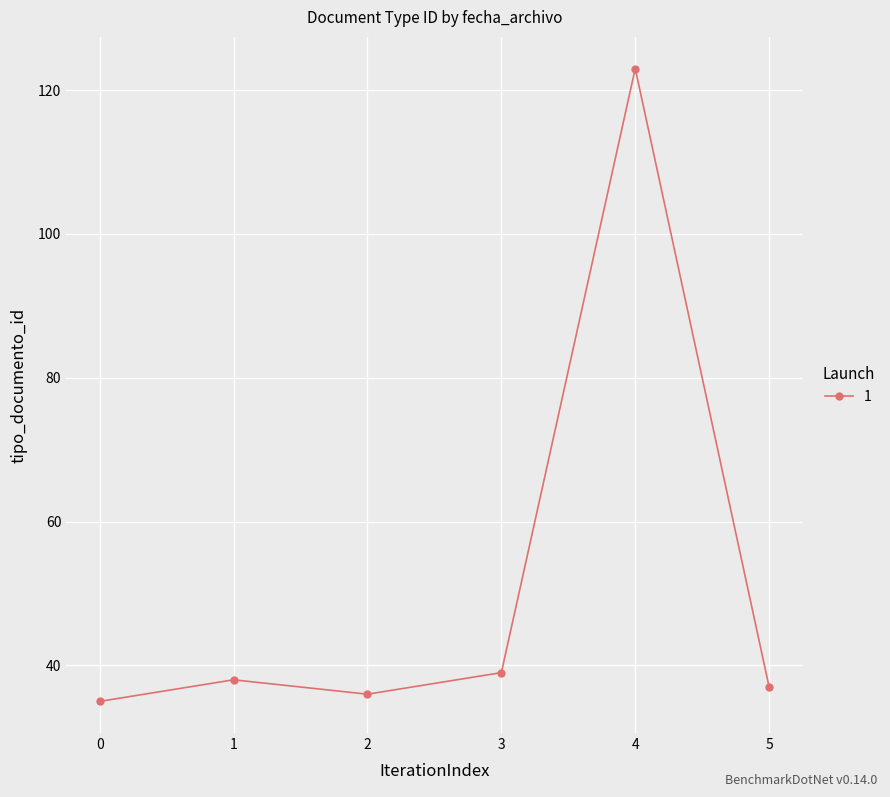

How many lines are shown in the chart?

1